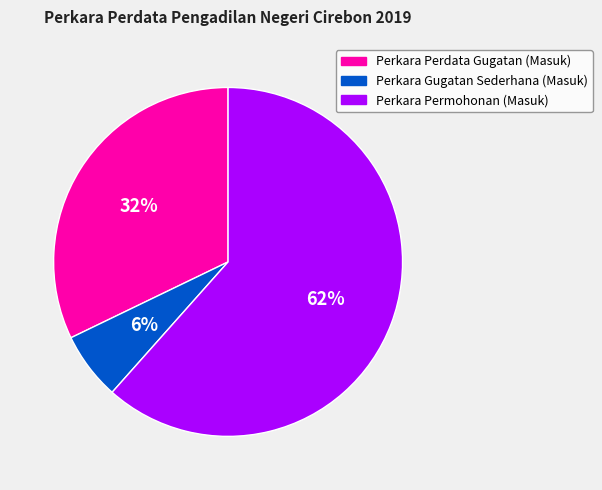

Approximately how many times larger is the value at Perkara Perdata Gugatan (Masuk) compared to Perkara Permohonan (Masuk)?

0.5